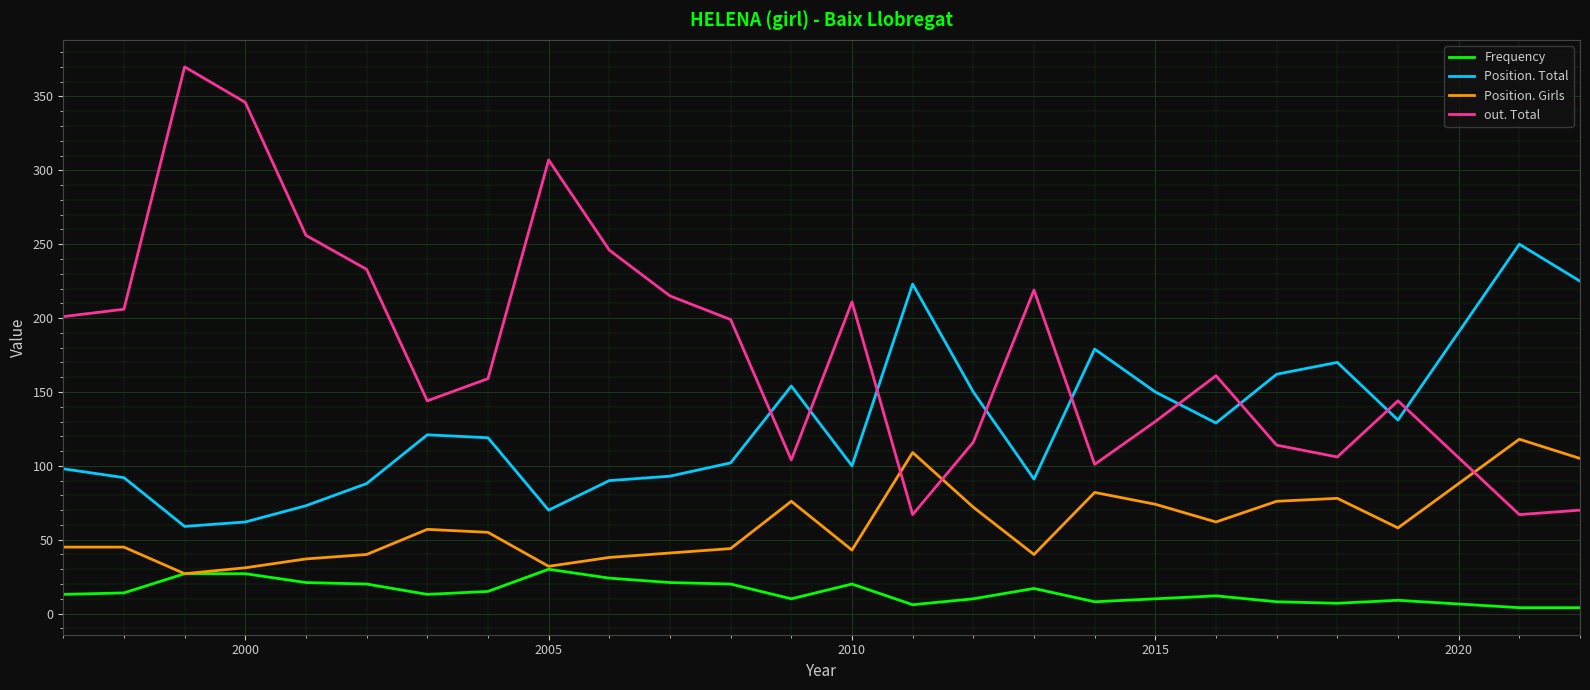

How many lines are shown in the chart?

4